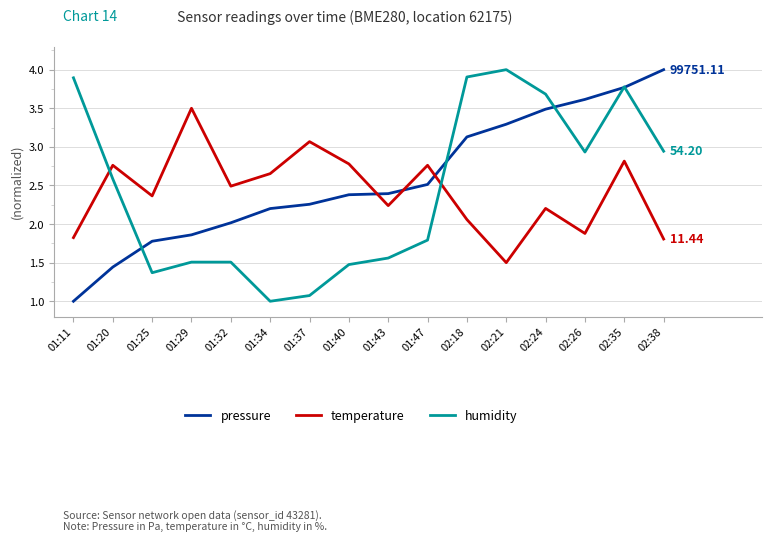

Which series changed the most between 01:11 and 01:43?

humidity